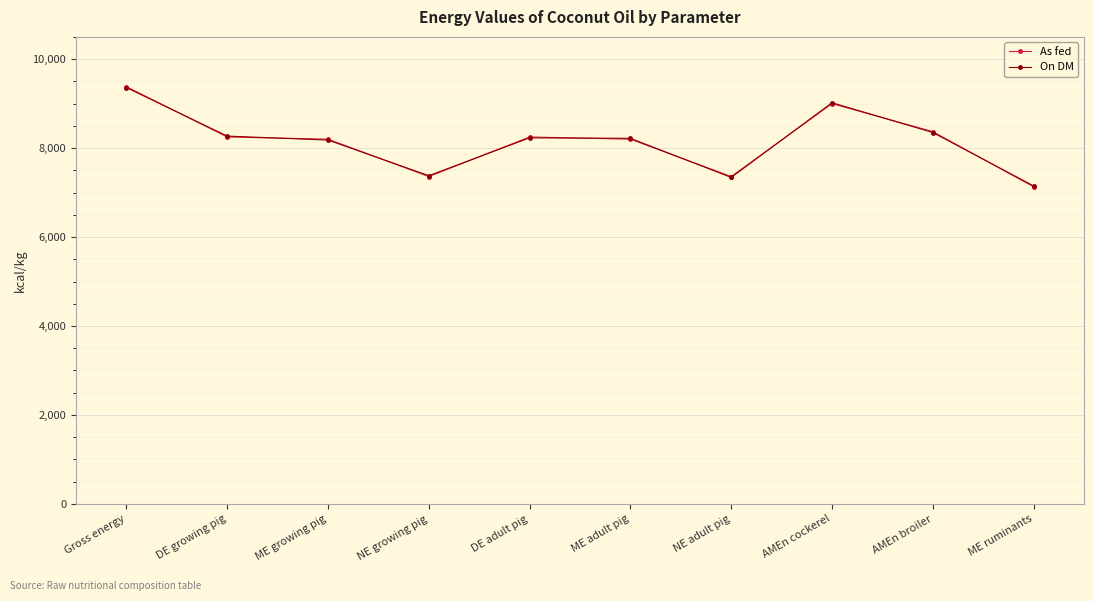

What is the spread (max minus min) of values at AMEn broiler?

20